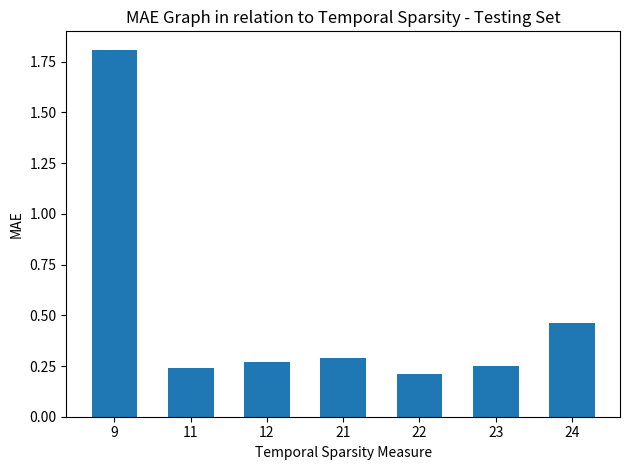

Does the chart contain stacked bars?

No